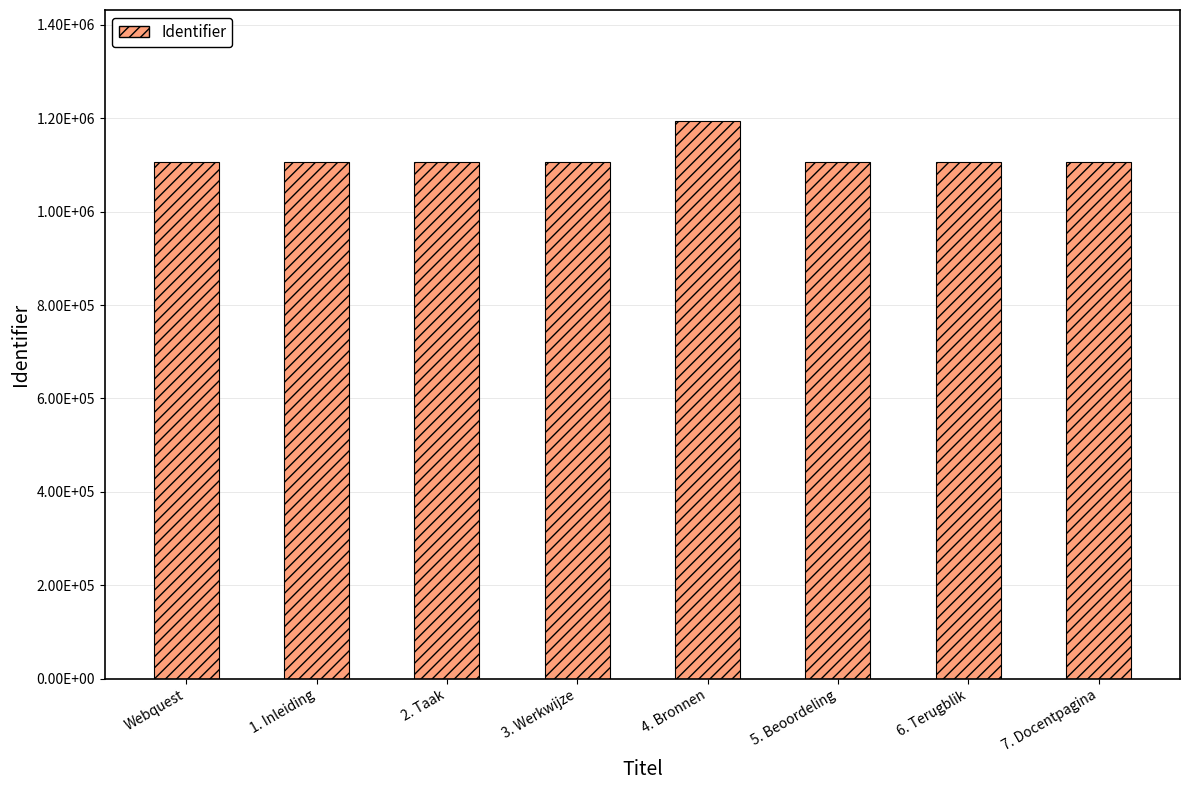

What position from the left is 1. Inleiding?

2